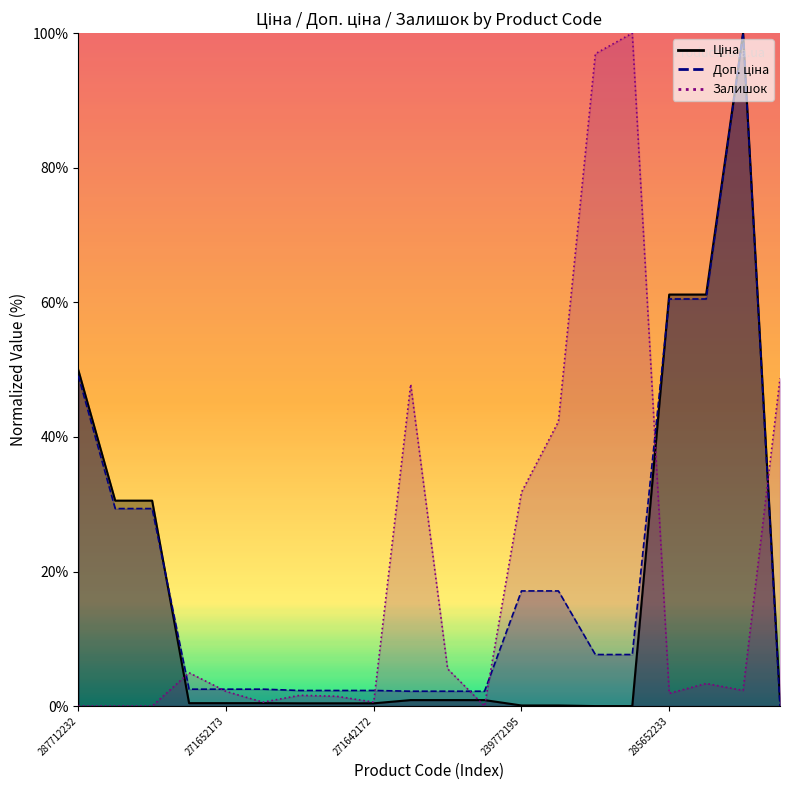

How many lines are shown in the chart?

3